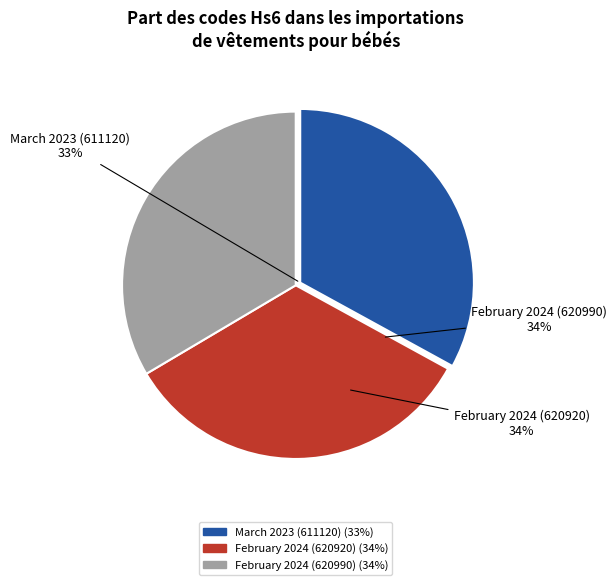

Count the number of slices in the pie.

3